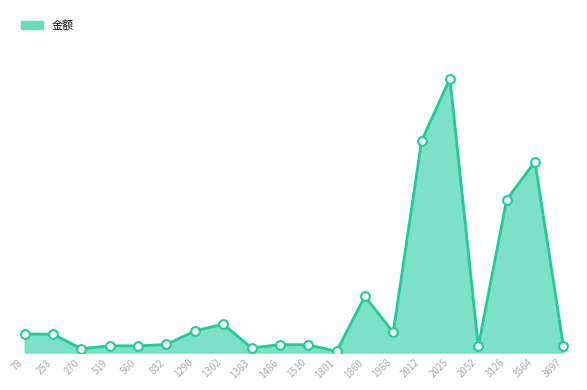

What is the change in value from 560 to 1383?

-11.2